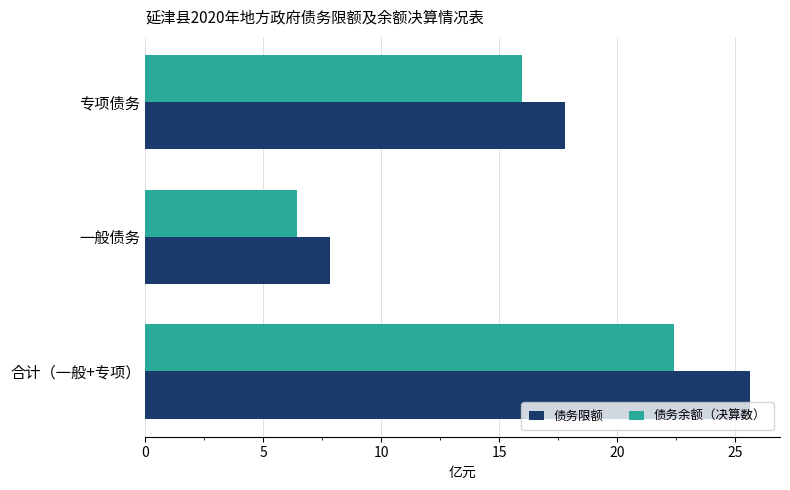

What is the average value of the 债务余额（决算数） series?

14.9